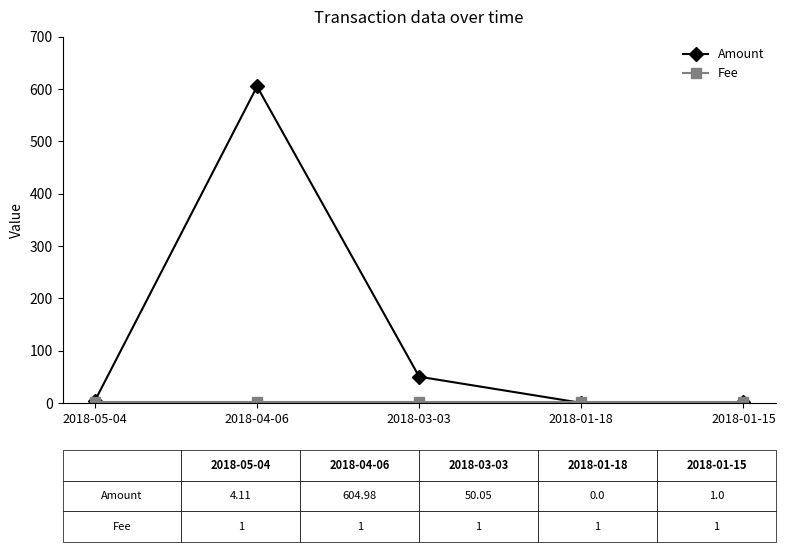

At which label does Amount first exceed 4?

2018-05-04